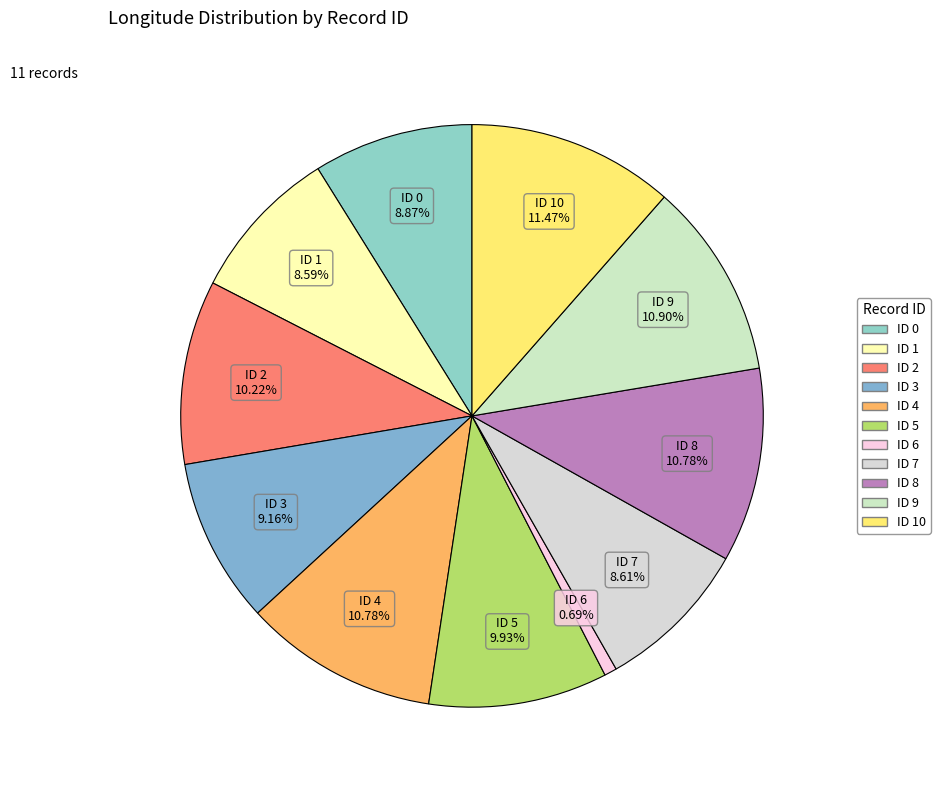

Which category has the smallest portion of the pie?

ID 6